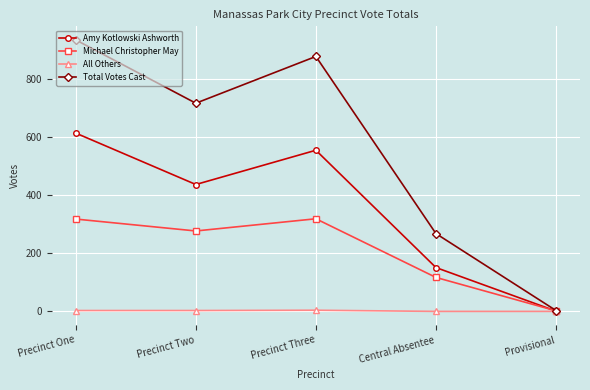

Is it true that Total Votes Cast equals 400 at Precinct Two?

False